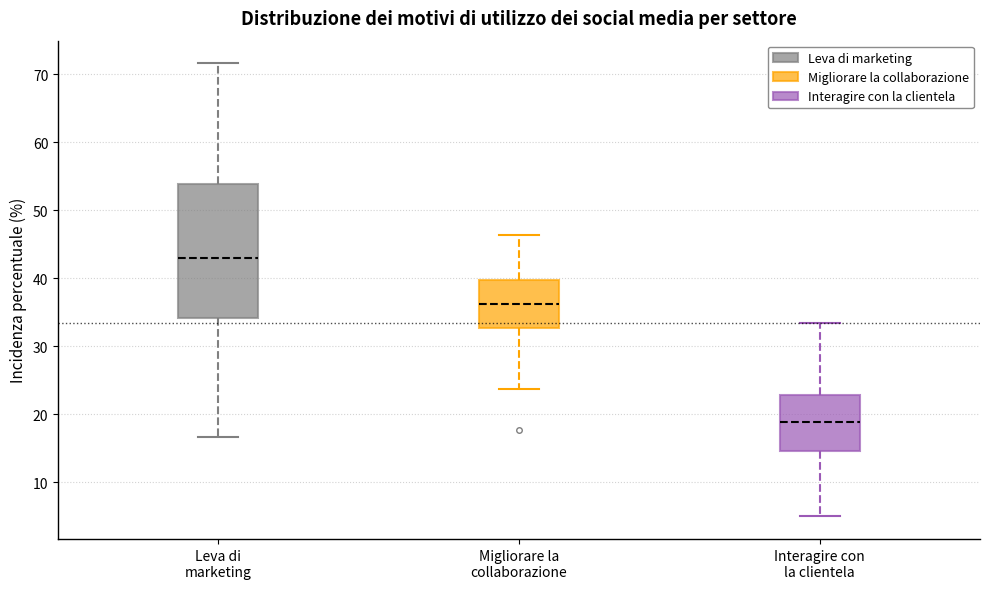

Reading left to right, transcribe this box plot: for each box, give where its median line is, the range the box spans, and where its two whiskers end, as read against the y-axis. The values are not printed on the chart, so give them approximately, as read against the axis.

Leva di marketing: median 43, box 34 to 54, whiskers 17 to 72
Migliorare la collaborazione: median 36, box 33 to 40, whiskers 24 to 46
Interagire con la clientela: median 19, box 15 to 23, whiskers 5 to 33